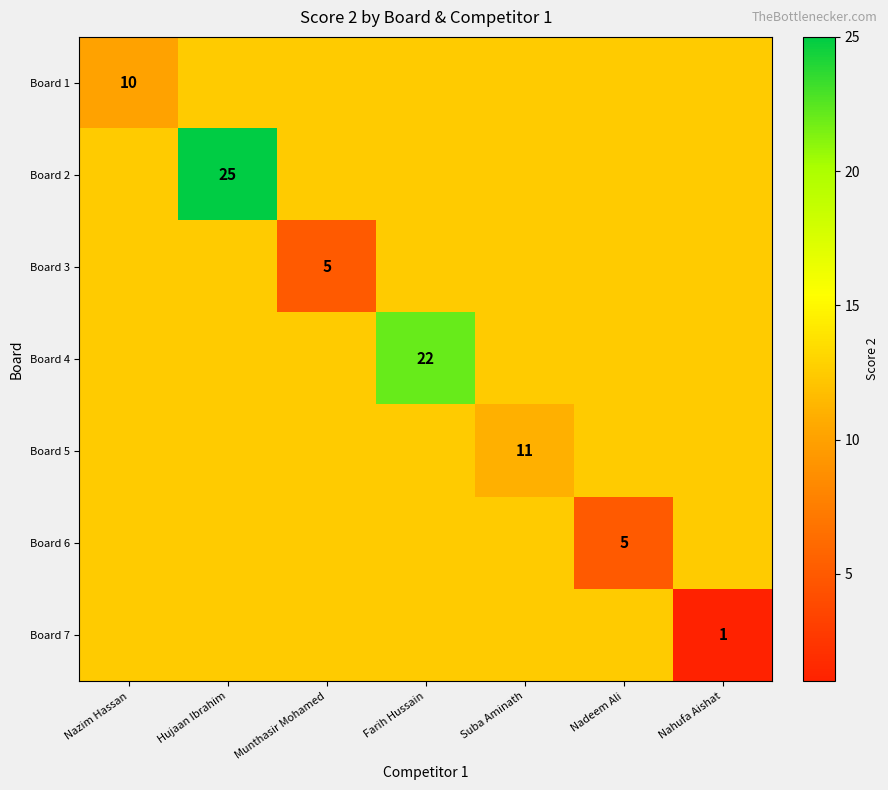

The value of Board 7 at Nahufa Aishat is 1.5. True or false?

False